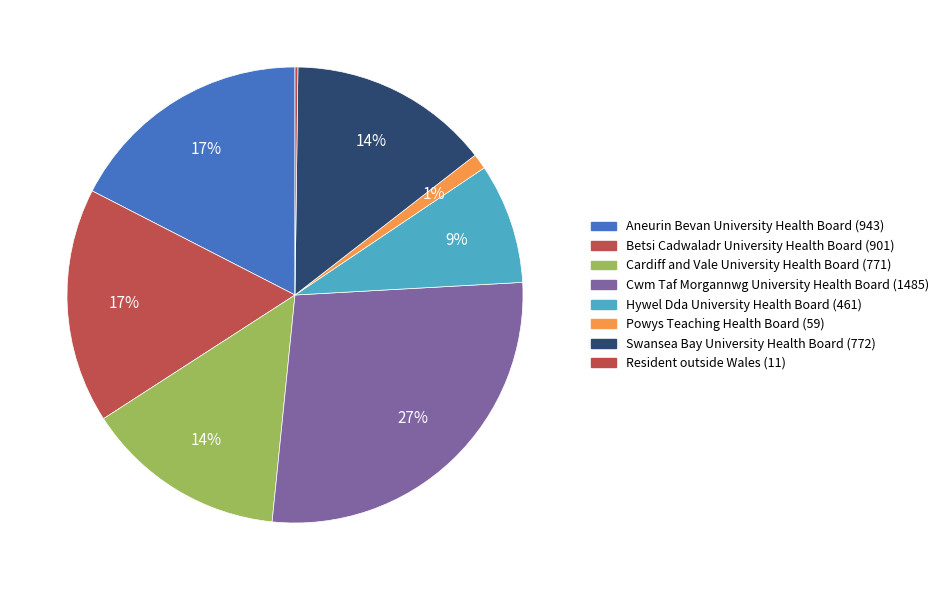

Is it true that Betsi Cadwaladr University Health Board is 17% of the pie?

True